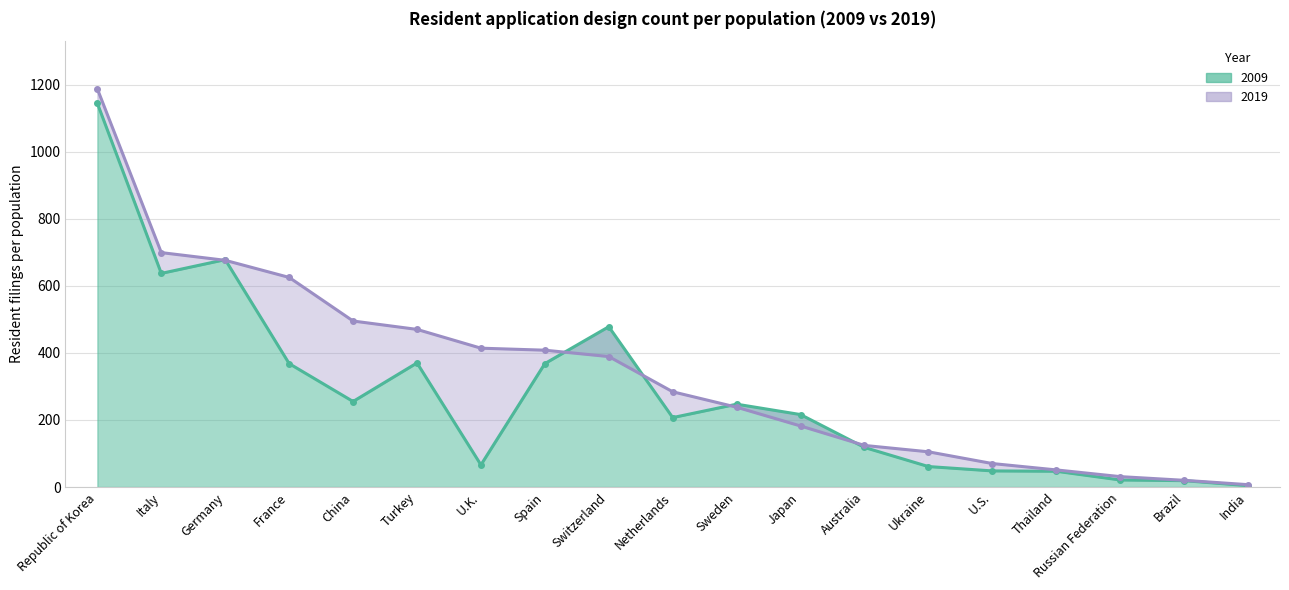

Reading right to left, list all the values displayed in this chart.

Resident_filing_per_pop_2009: India=4	Brazil=19	Russian Federation=21	Thailand=47	U.S.=48	Ukraine=61	Australia=118	Japan=216	Sweden=247	Netherlands=207	Switzerland=478	Spain=368	U.K.=66	Turkey=370	China=255	France=368	Germany=678	Italy=637	Republic of Korea=1144
Resident_filing_per_pop_2019: India=7	Brazil=20	Russian Federation=31	Thailand=51	U.S.=70	Ukraine=105	Australia=124	Japan=182	Sweden=238	Netherlands=284	Switzerland=389	Spain=408	U.K.=414	Turkey=470	China=495	France=625	Germany=676	Italy=699	Republic of Korea=1187